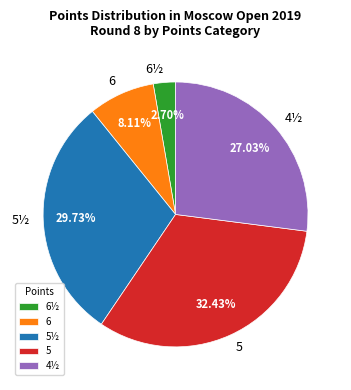

True or false: 4½ accounts for 1% of the total.

False